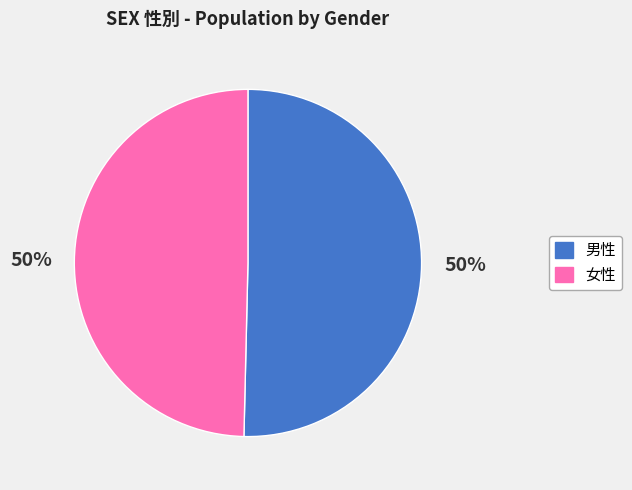

What percentage is the 男性 slice, to the nearest percent?

50%